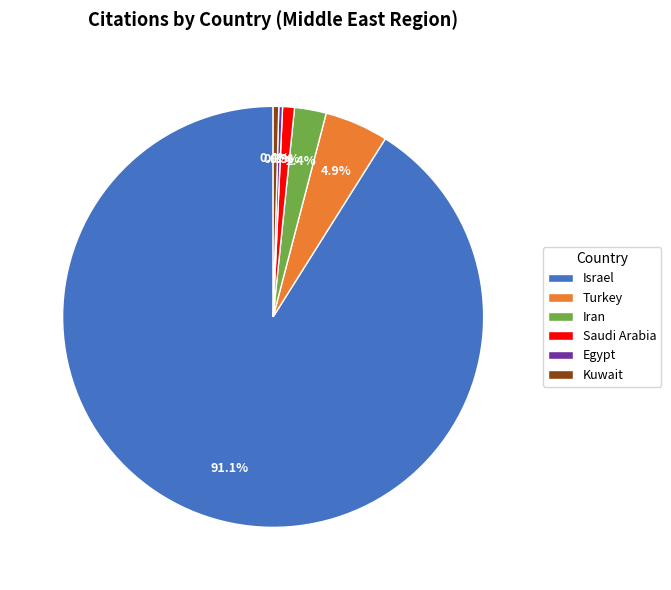

True or false: Saudi Arabia accounts for 1% of the total.

True